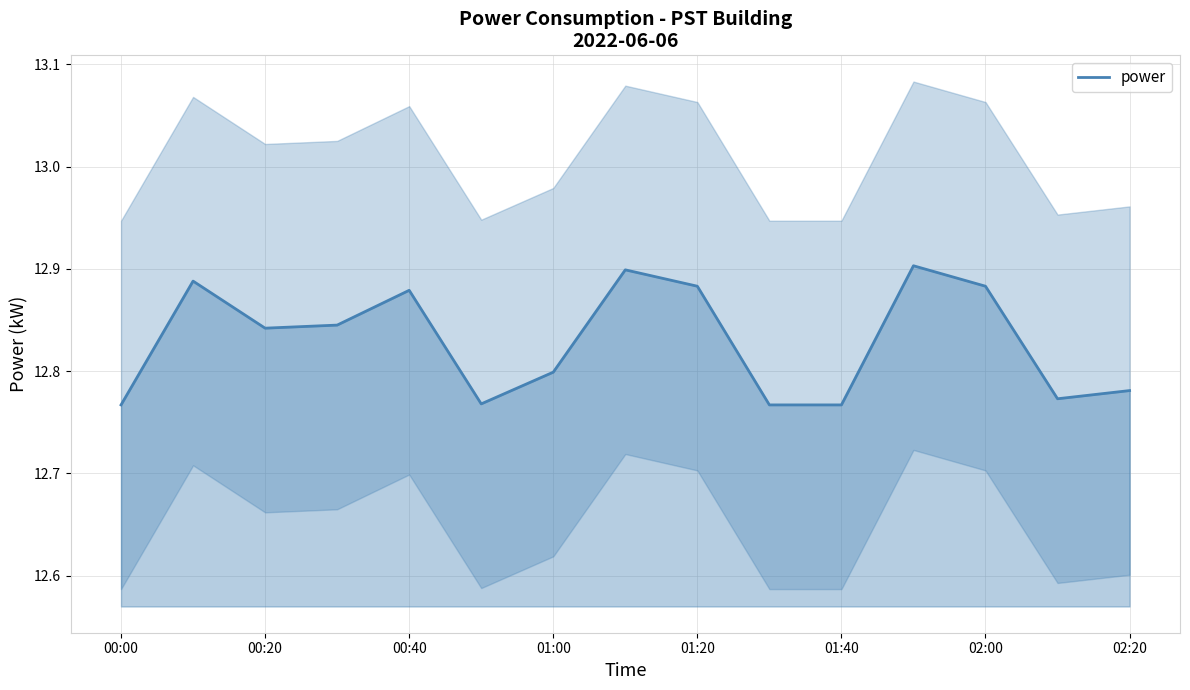

Which category has the lowest value across all series?

00:00